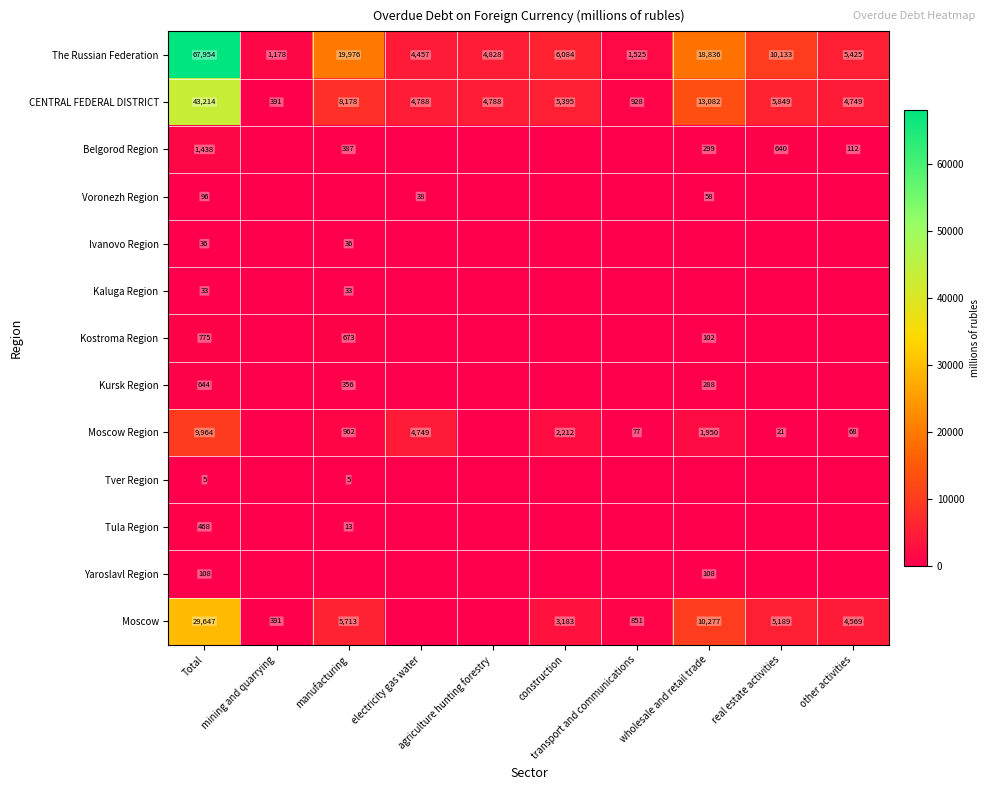

What is the difference between the second highest and second lowest values in the The Russian Federation series?

18451